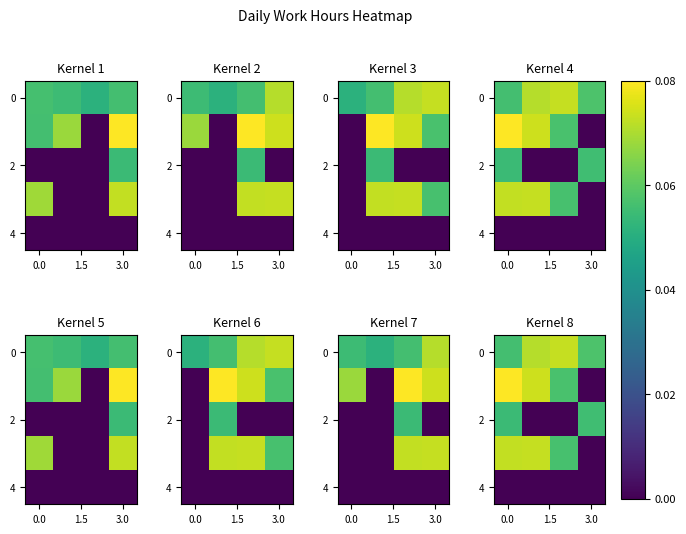

Which category has the lowest value across all series?

3